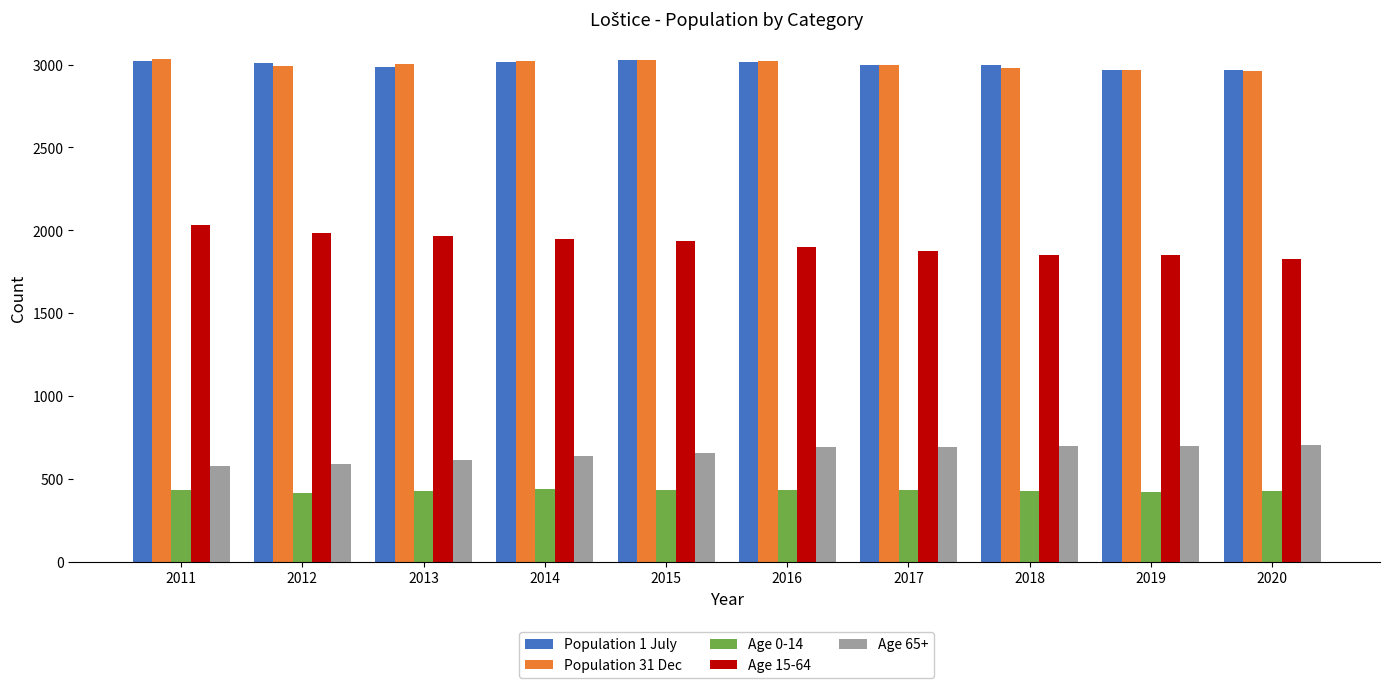

What is the difference between the highest and lowest values at 2018?

2570